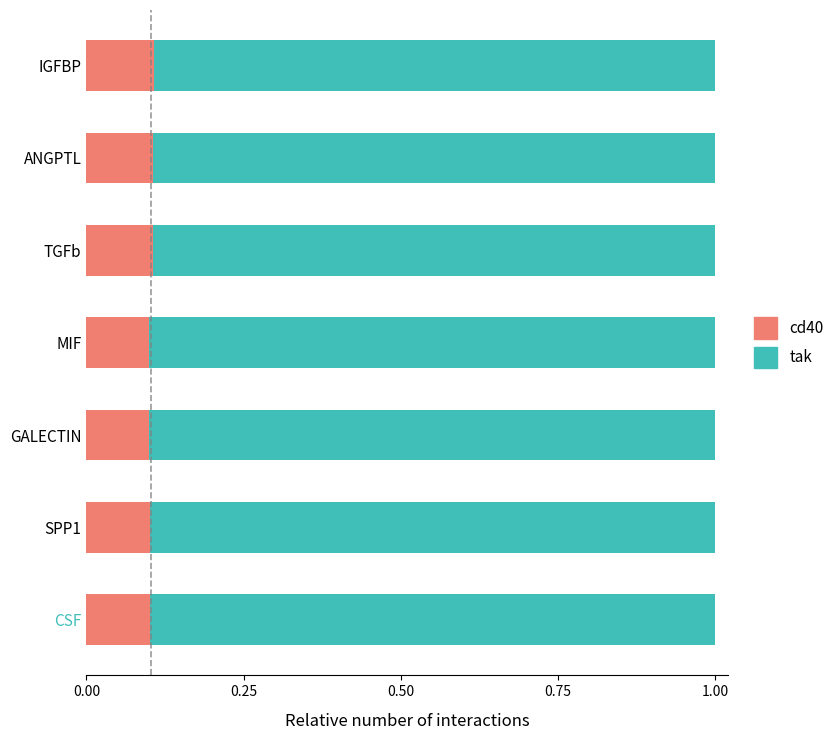

What is the sum of all cd40 values?

0.7